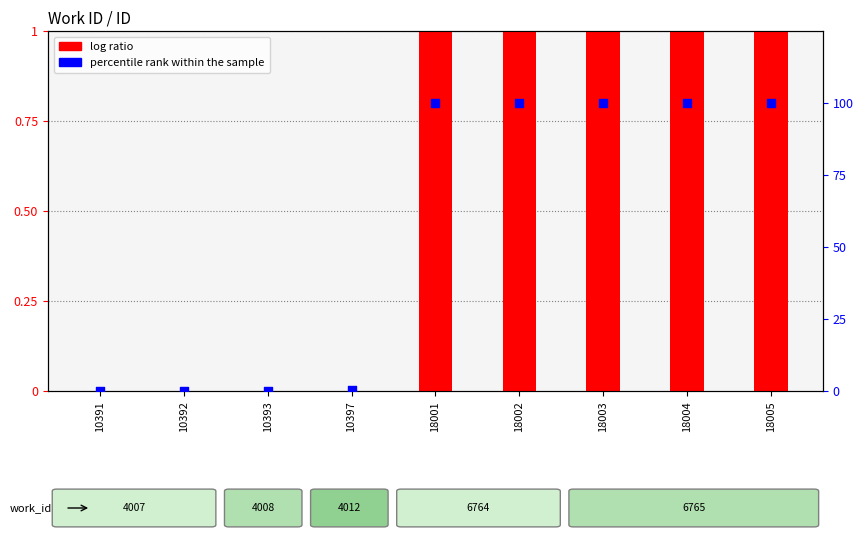

At which category is the sum across all series the highest?

18005